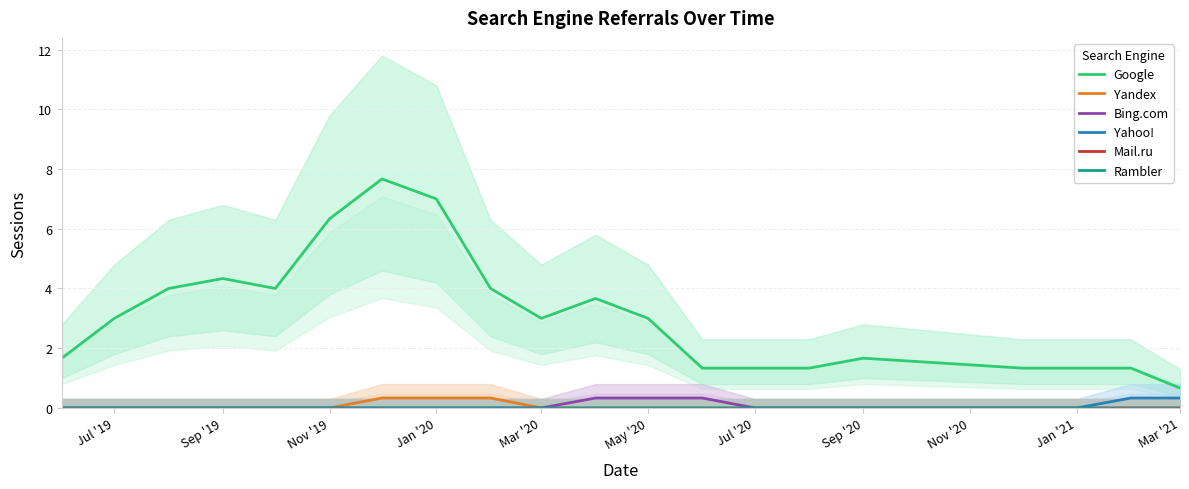

True or false: Bing.com has a value of 0.2 at Sep '20.

False